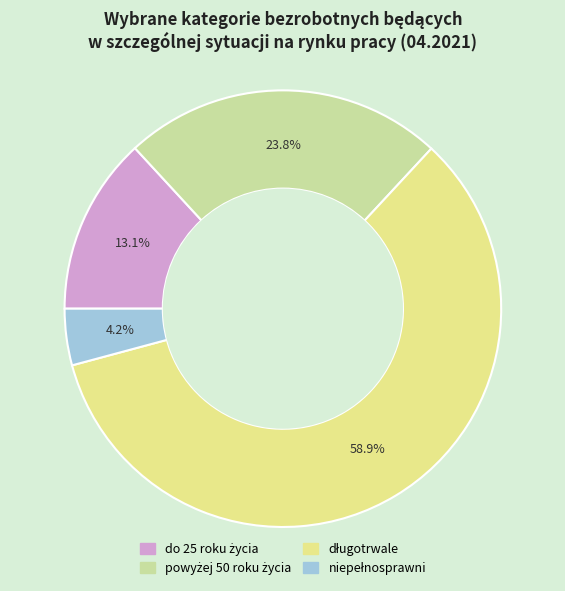

To the nearest percent, what is the average slice percentage?

25%